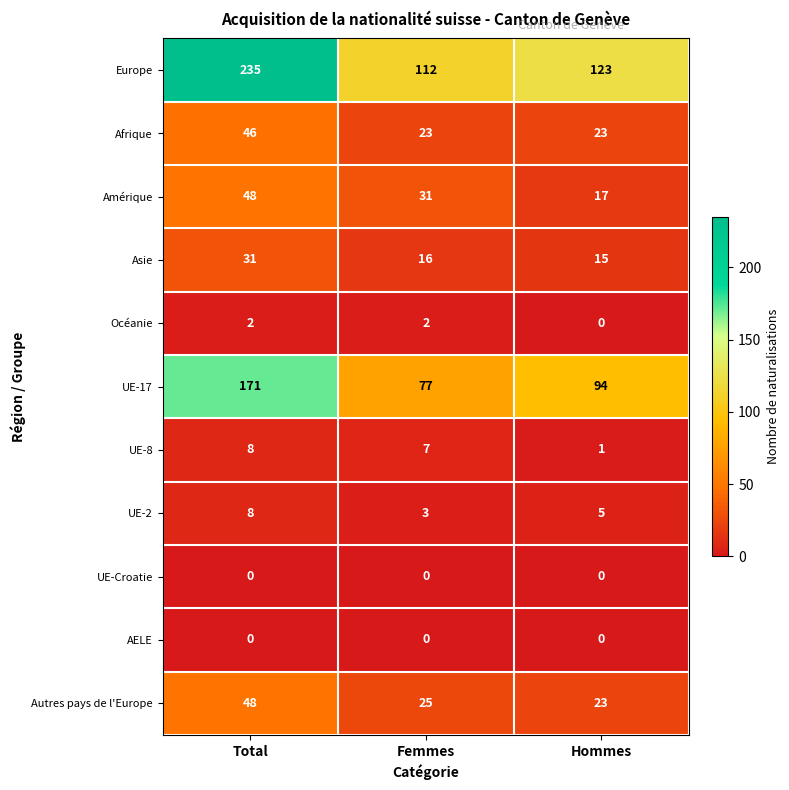

What is the approximate value of Europe at Total, to the nearest 10?

240